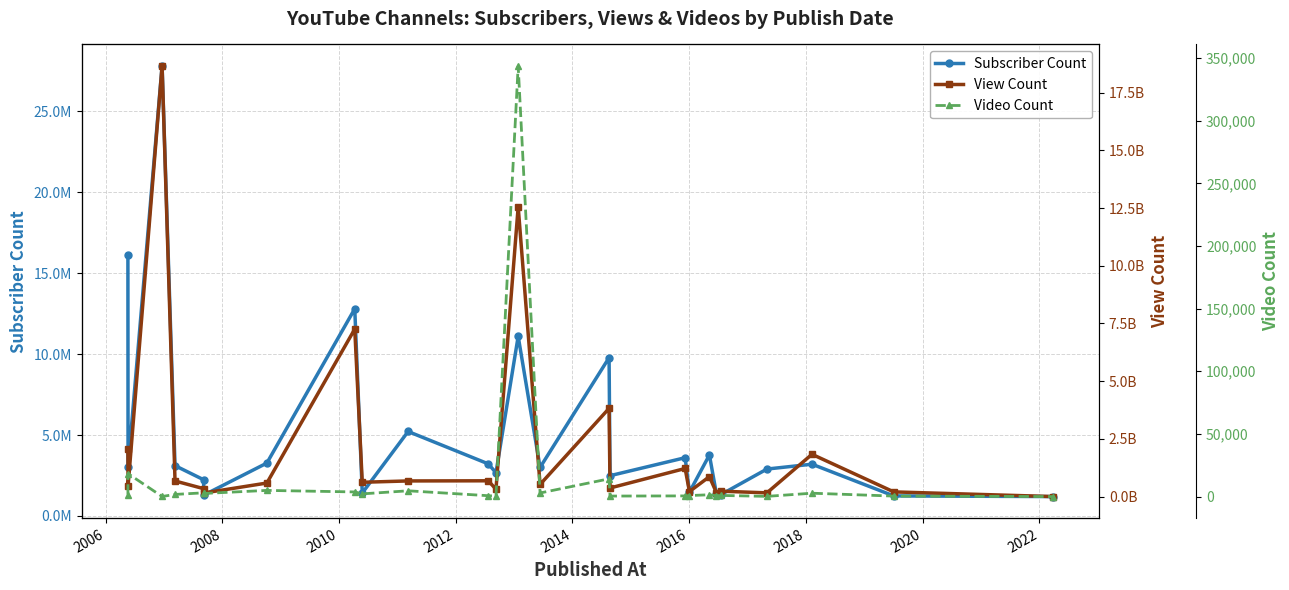

True or false: Video Count and Subscriber Count intersect in this chart.

False